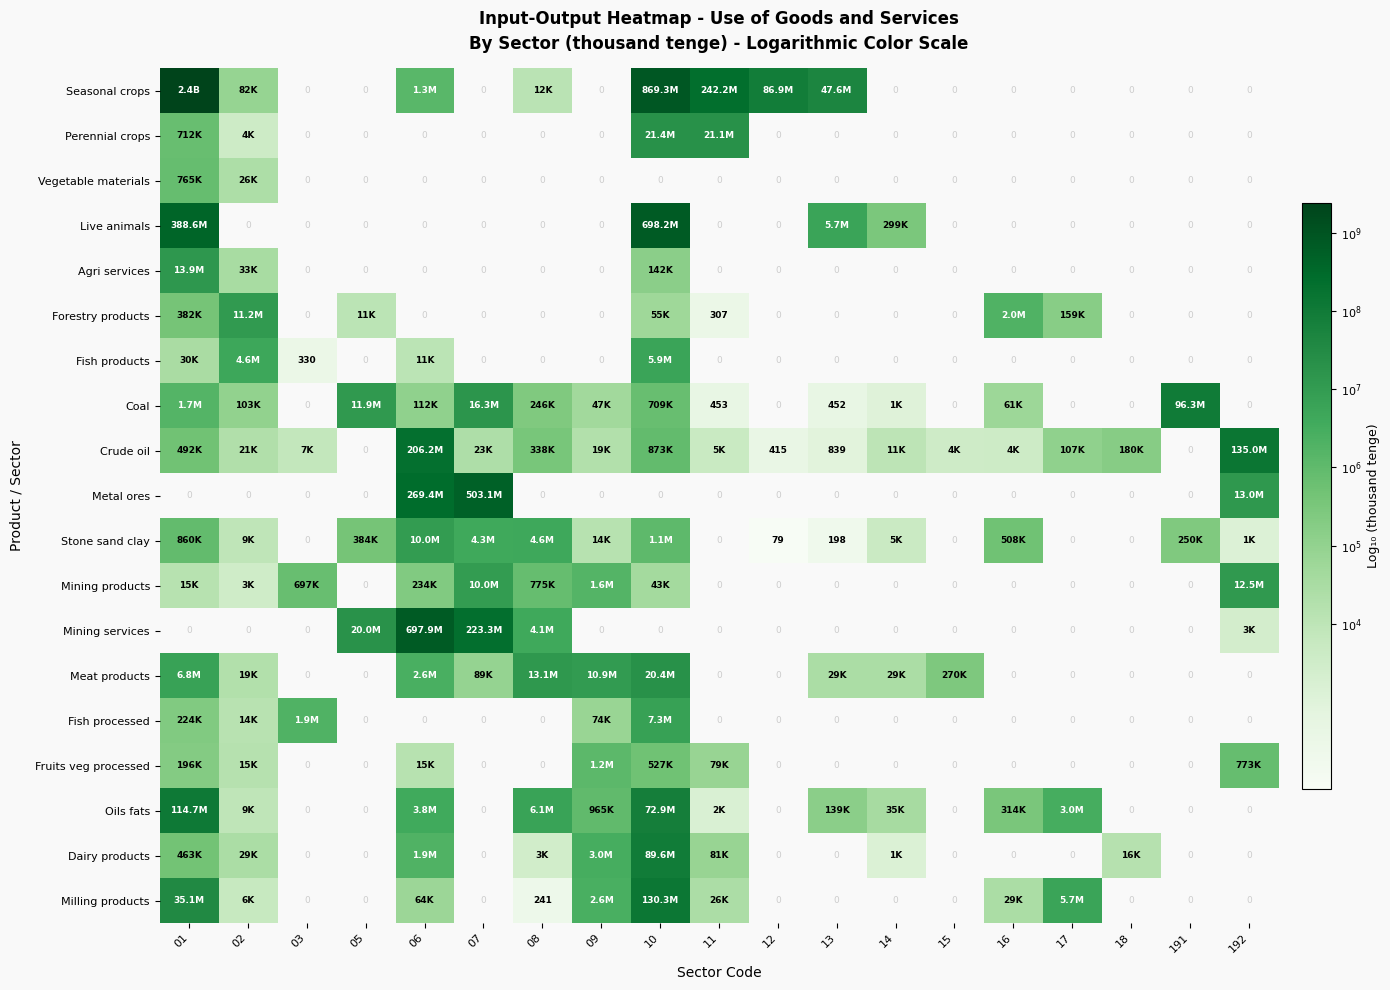

At which label is Forestry products closest to 4?

05